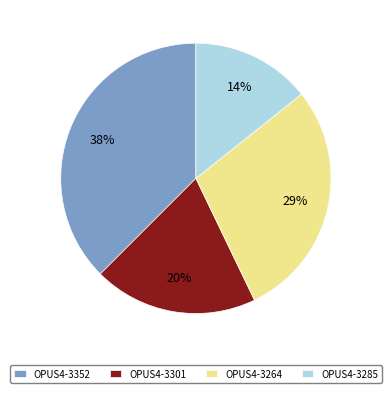

What is the smallest slice in the pie chart?

OPUS4-3285